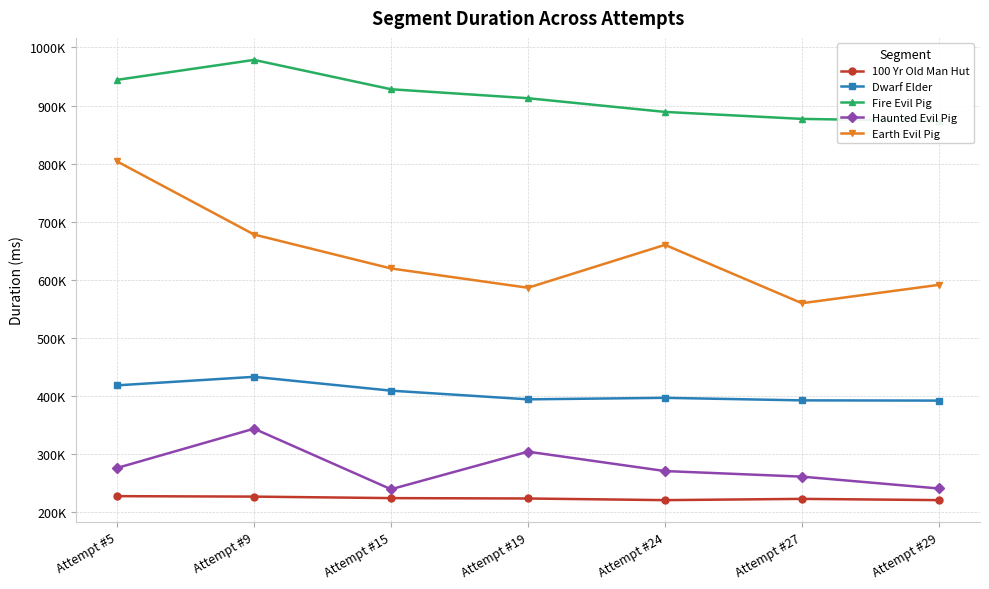

Rank the categories by Dwarf Elder value from highest to lowest.

Attempt #9, Attempt #5, Attempt #15, Attempt #24, Attempt #19, Attempt #27, Attempt #29